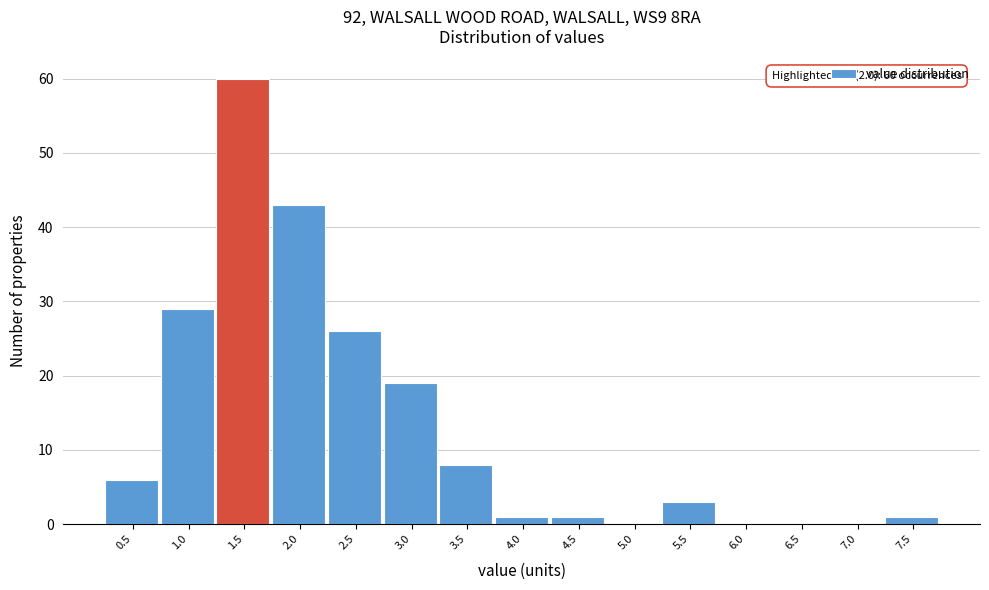

Reading right to left, what are all the values shown in this chart?

7.5=1	7.0=0	6.5=0	6.0=0	5.5=3	5.0=0	4.5=1	4.0=1	3.5=8	3.0=19	2.5=26	2.0=43	1.5=60	1.0=29	0.5=6